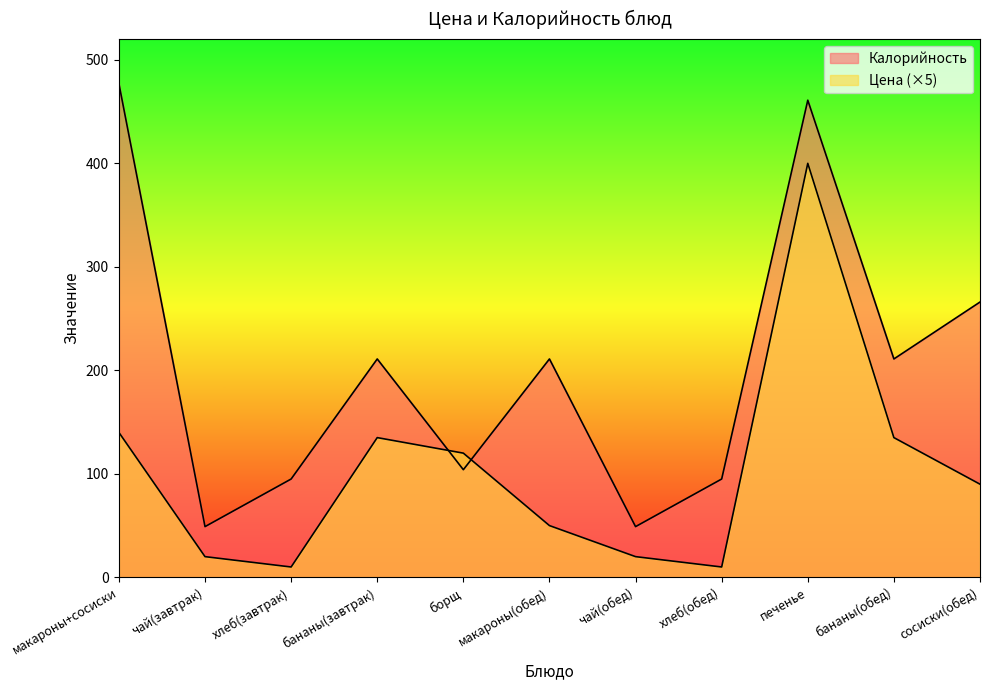

What is the sum of the Калорийность values at печенье and макароны+сосиски?

938